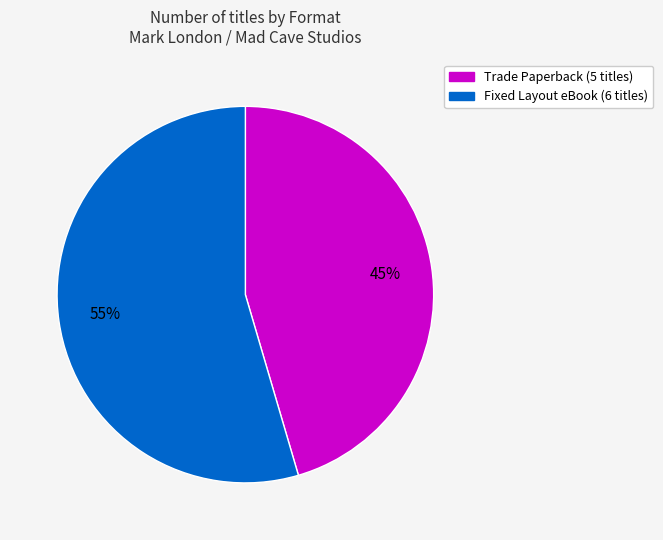

Is there any slice that represents more than half of the pie?

Yes